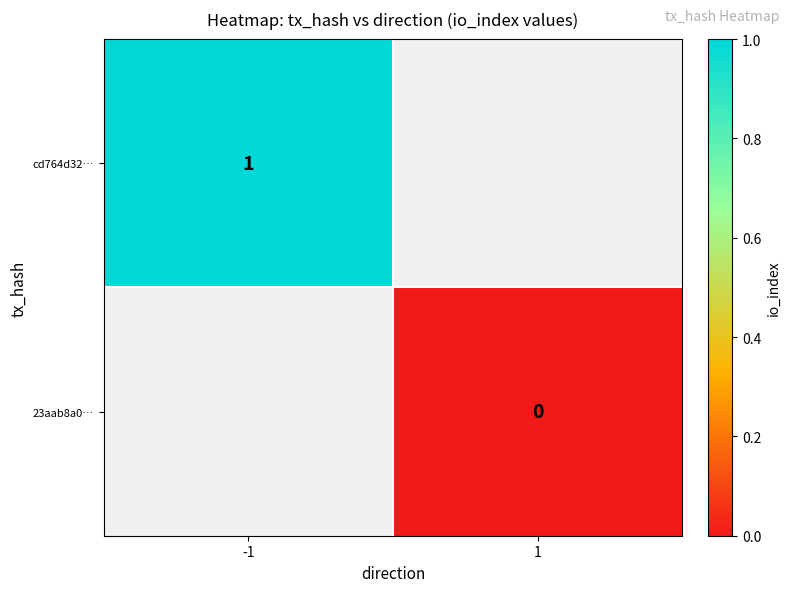

True or false: cd764d32… has a value of 1 at -1.

True